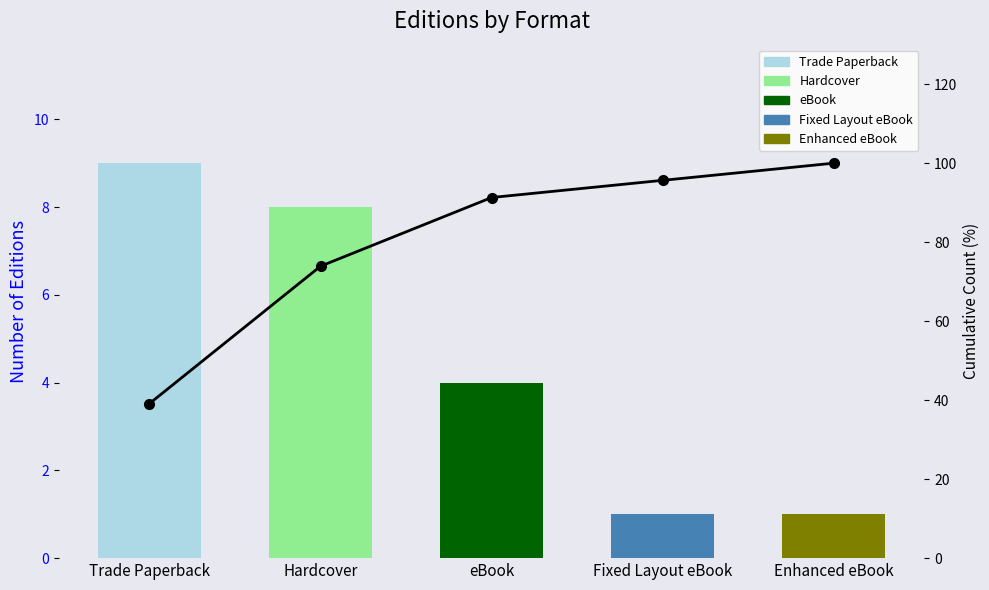

Count the number of categories in the chart.

5